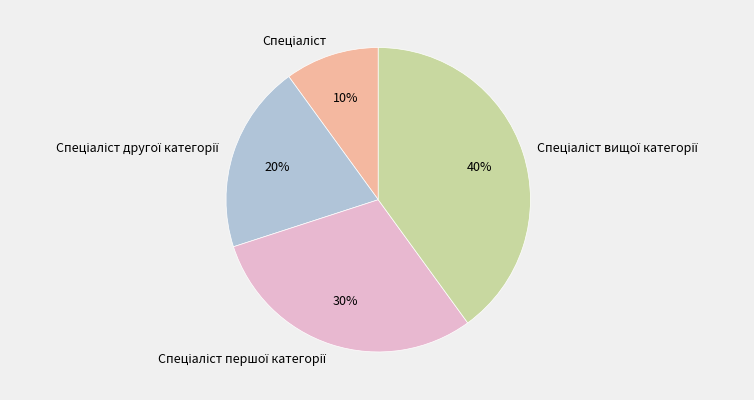

Is there a majority slice in this chart?

No